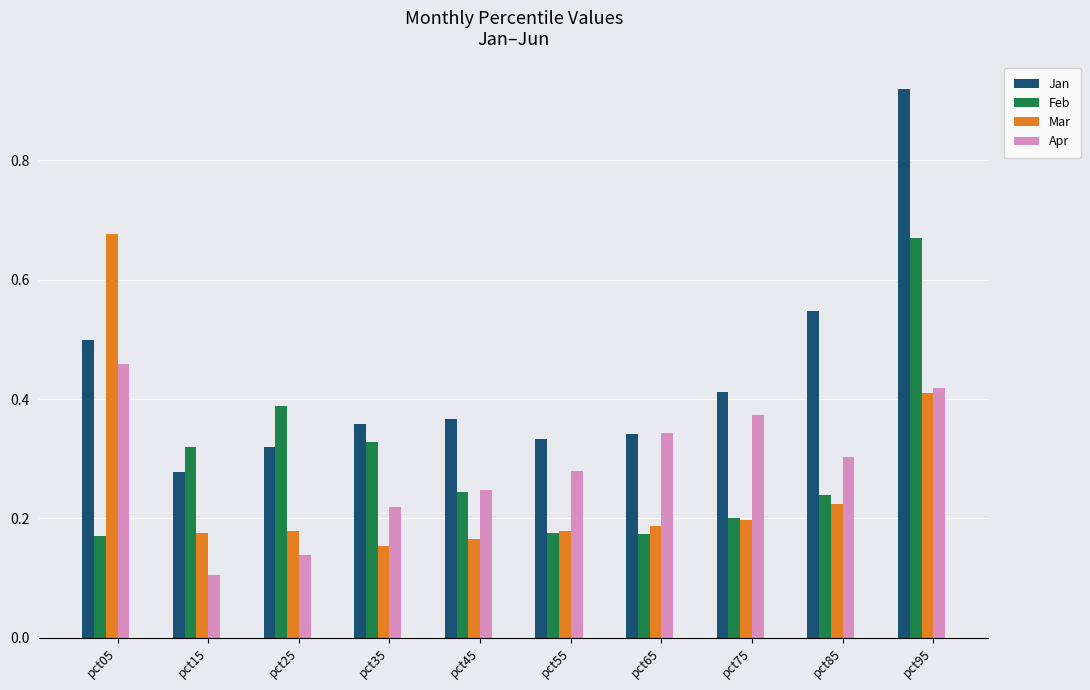

How many bars are there in each group?

4